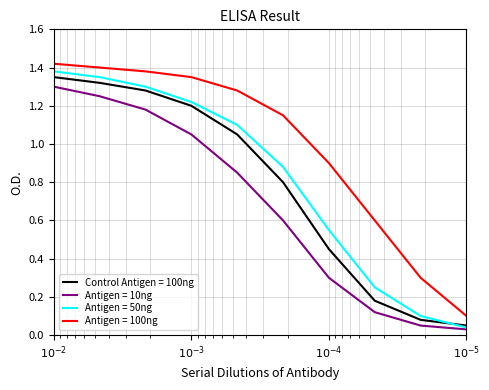

How many data points in Control Antigen = 100ng are less than 1?

5